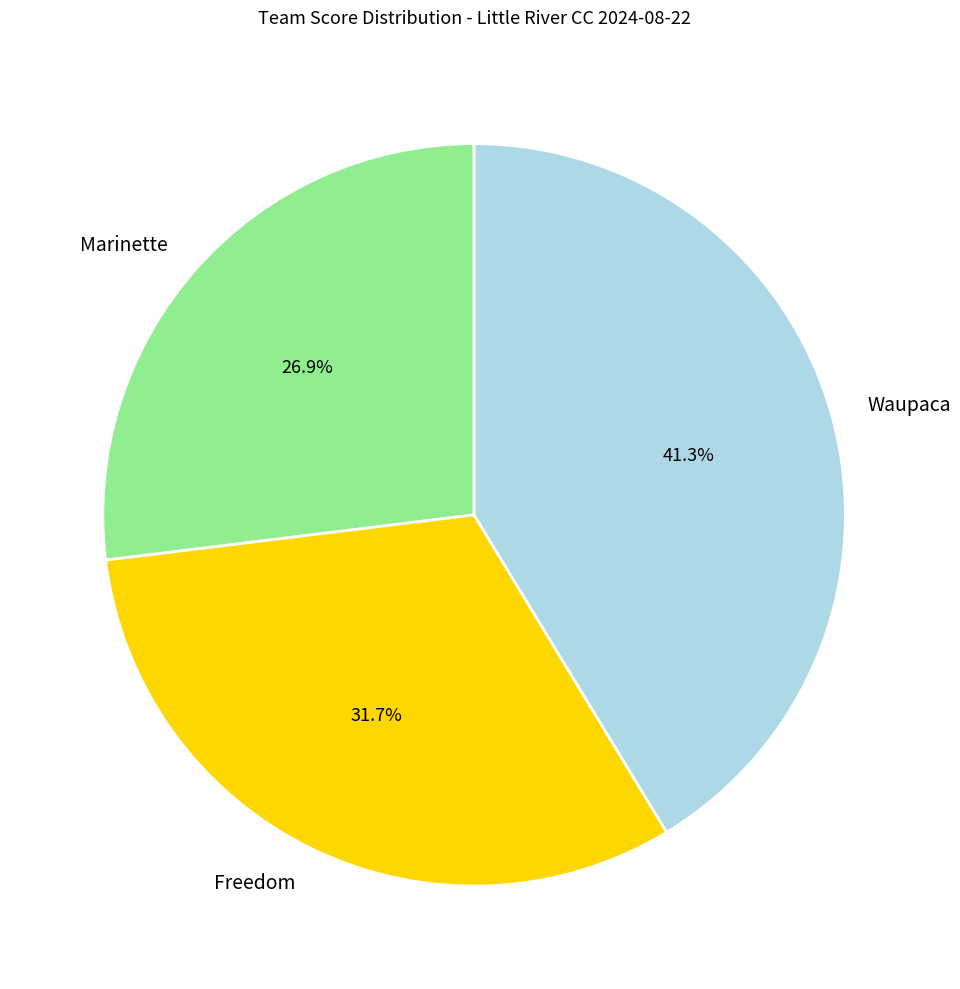

Is it true that Marinette is 27% of the pie?

True